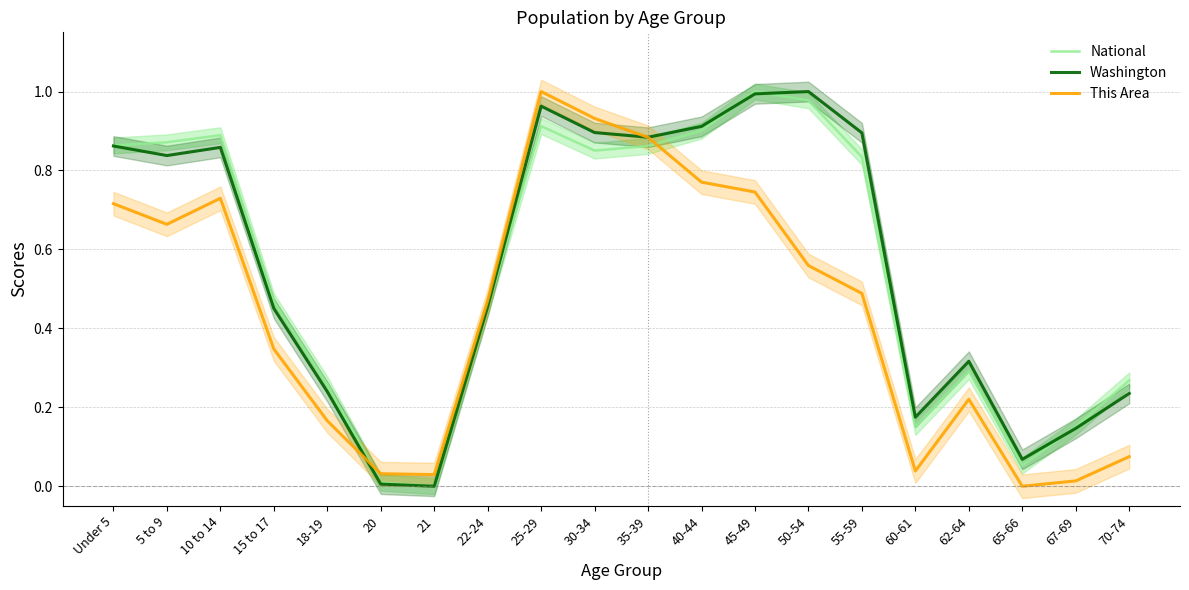

True or false: This Area has a value of 0.1 at 18-19.

False